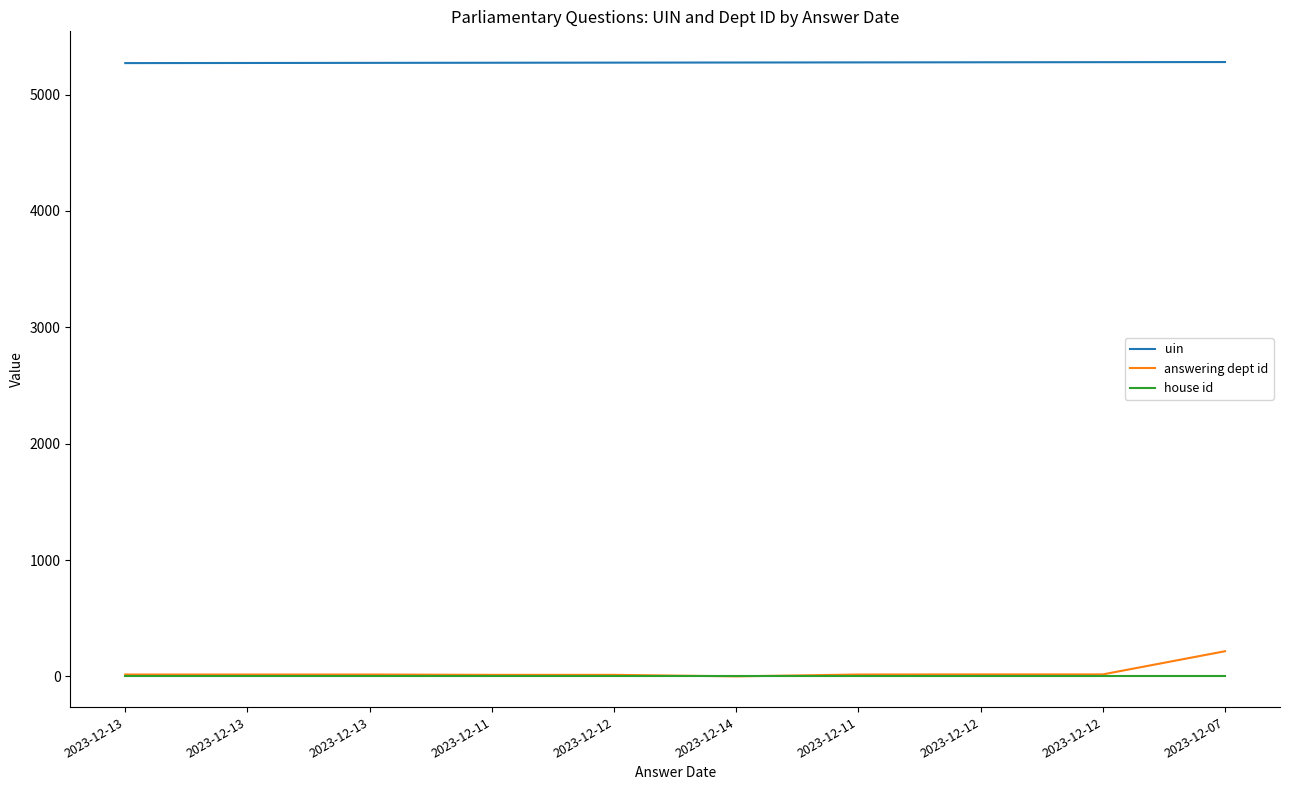

At how many categories does at least one series exceed 4345?

10